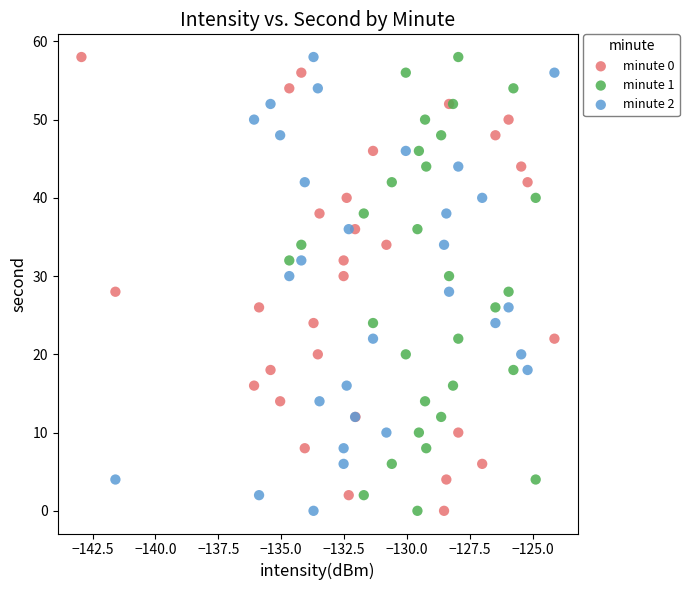

What are all the series names shown in the legend?

minute 0, minute 1, minute 2